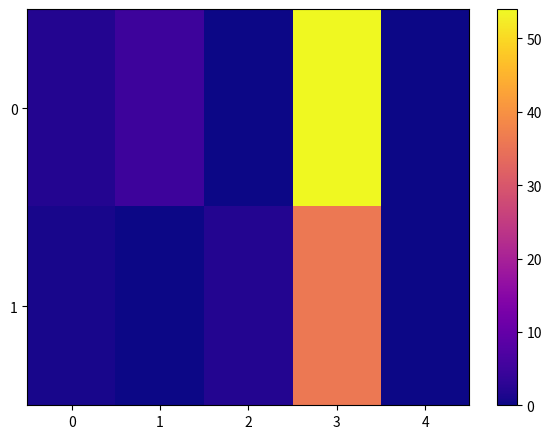

Reading right to left, transcribe all the data shown in this chart.

0: 4=0	3=54	2=0	1=5	0=2
1: 4=0	3=36	2=2	1=0	0=1